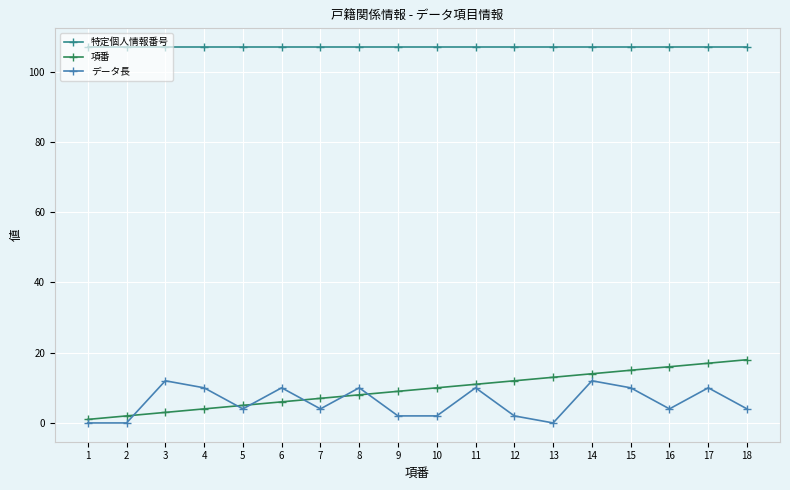

Reading left to right, extract all data points from this chart.

特定個人情報番号: 1=107	2=107	3=107	4=107	5=107	6=107	7=107	8=107	9=107	10=107	11=107	12=107	13=107	14=107	15=107	16=107	17=107	18=107
項番: 1=1	2=2	3=3	4=4	5=5	6=6	7=7	8=8	9=9	10=10	11=11	12=12	13=13	14=14	15=15	16=16	17=17	18=18
データ長: 1=0	2=0	3=12	4=10	5=4	6=10	7=4	8=10	9=2	10=2	11=10	12=2	13=0	14=12	15=10	16=4	17=10	18=4